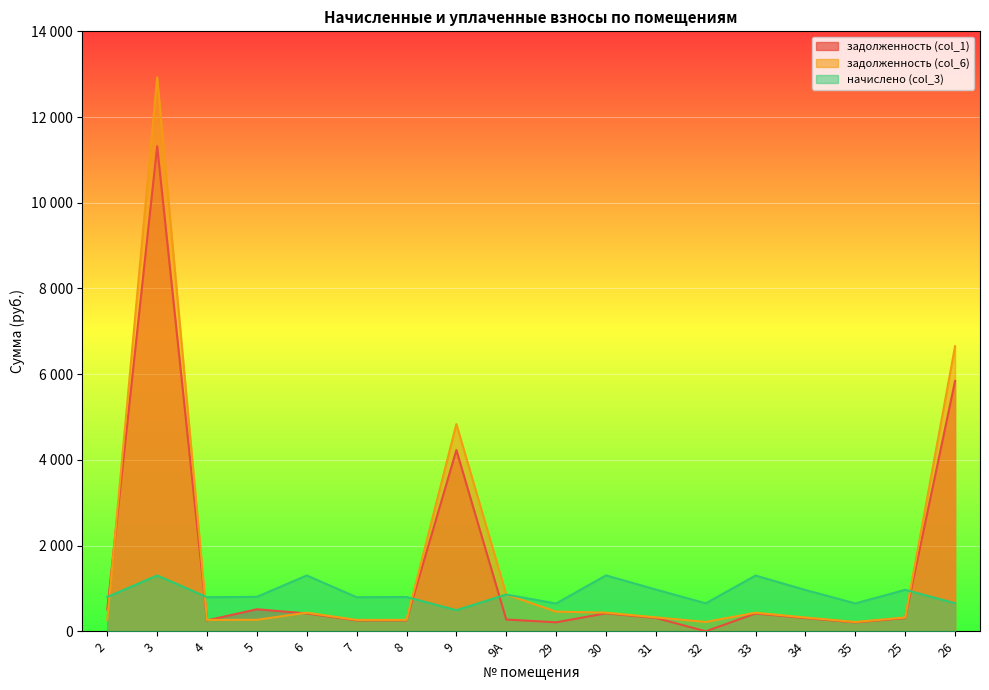

How many times do задолженность (col_1) and начислено (col_3) cross each other?

5